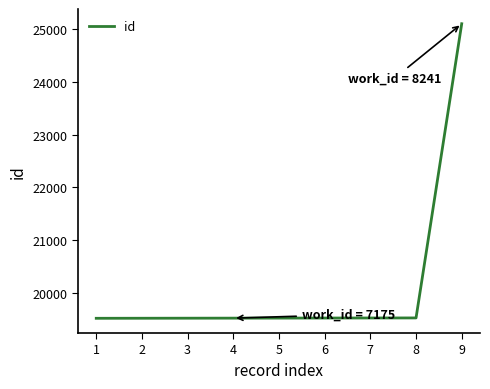

Approximately how many times larger is the value at 7 compared to 2?

1.0